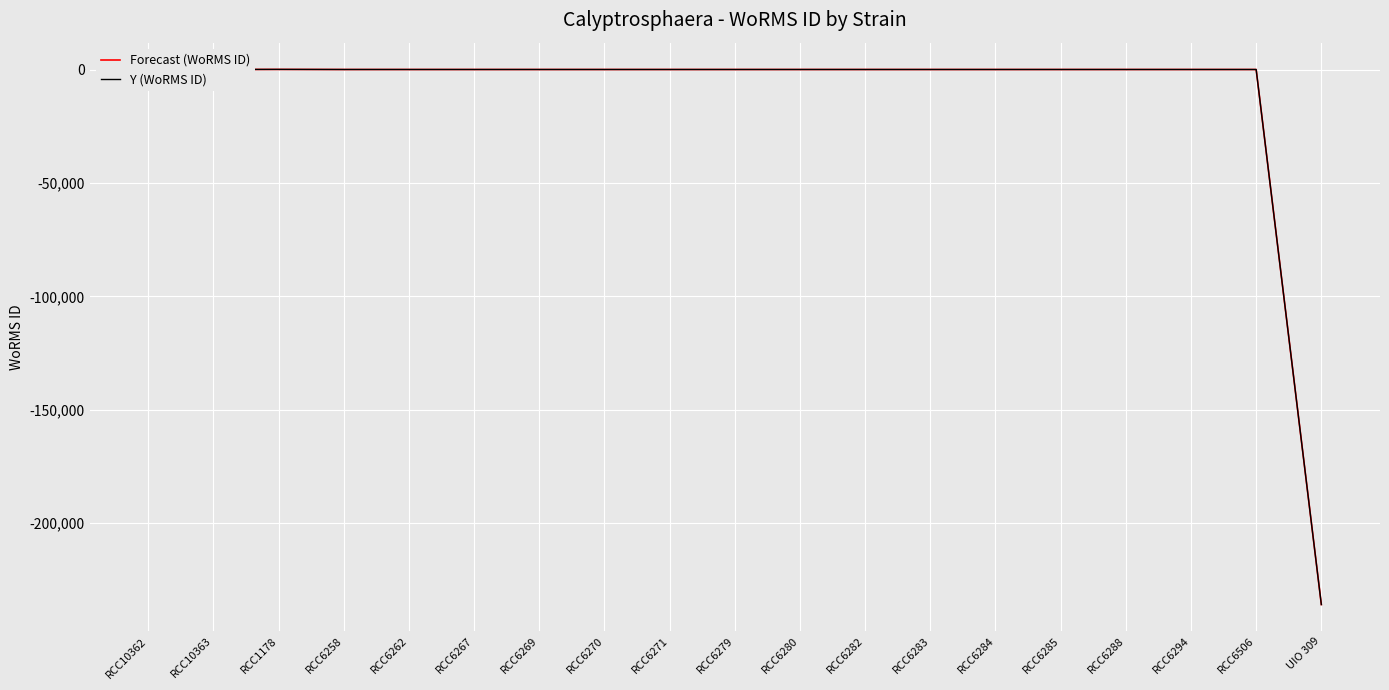

Reading right to left, what are all the values shown in this chart?

Forecast (WoRMS ID): UIO 309=-235830.2	RCC6506=-2.2	RCC6294=-2.2	RCC6288=-2.2	RCC6285=-2.2	RCC6284=-2.2	RCC6283=-2.2	RCC6282=-2.2	RCC6280=-2.2	RCC6279=-2.2	RCC6271=-2.2	RCC6270=-2.2	RCC6269=-2.2	RCC6267=-2.2	RCC6262=-2.2	RCC6258=-2.2	RCC1178=37.8	RCC10363=-2.2	RCC10362=-2.2
Y (WoRMS ID): UIO 309=-235830.2	RCC6506=-2.2	RCC6294=-2.2	RCC6288=-2.2	RCC6285=-2.2	RCC6284=-2.2	RCC6283=-2.2	RCC6282=-2.2	RCC6280=-2.2	RCC6279=-2.2	RCC6271=-2.2	RCC6270=-2.2	RCC6269=-2.2	RCC6267=-2.2	RCC6262=-2.2	RCC6258=-2.2	RCC1178=37.8	RCC10363=-2.2	RCC10362=-2.2